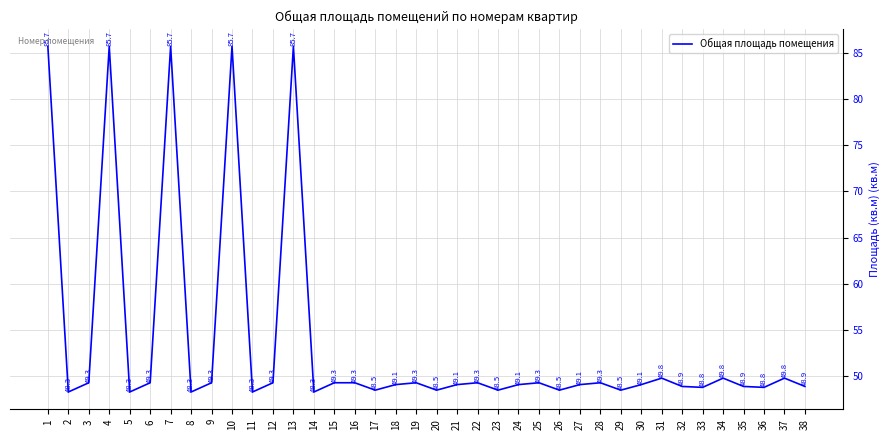

Where is the first local maximum?

4